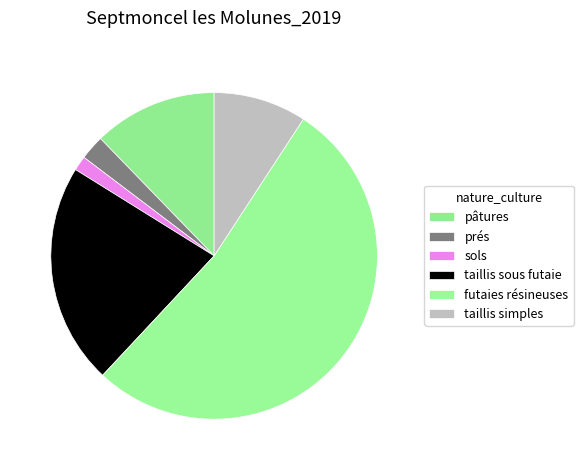

Which category accounts for the majority?

futaies résineuses